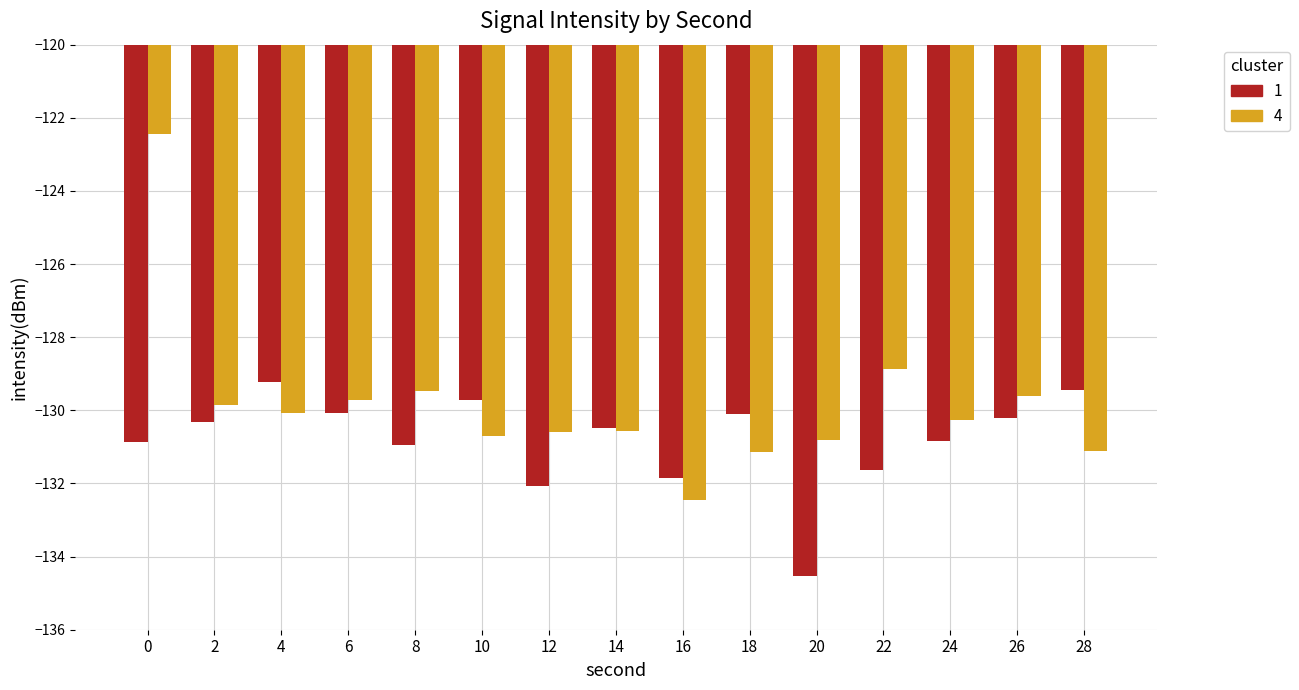

What is the total value across all series at 28?

-260.5